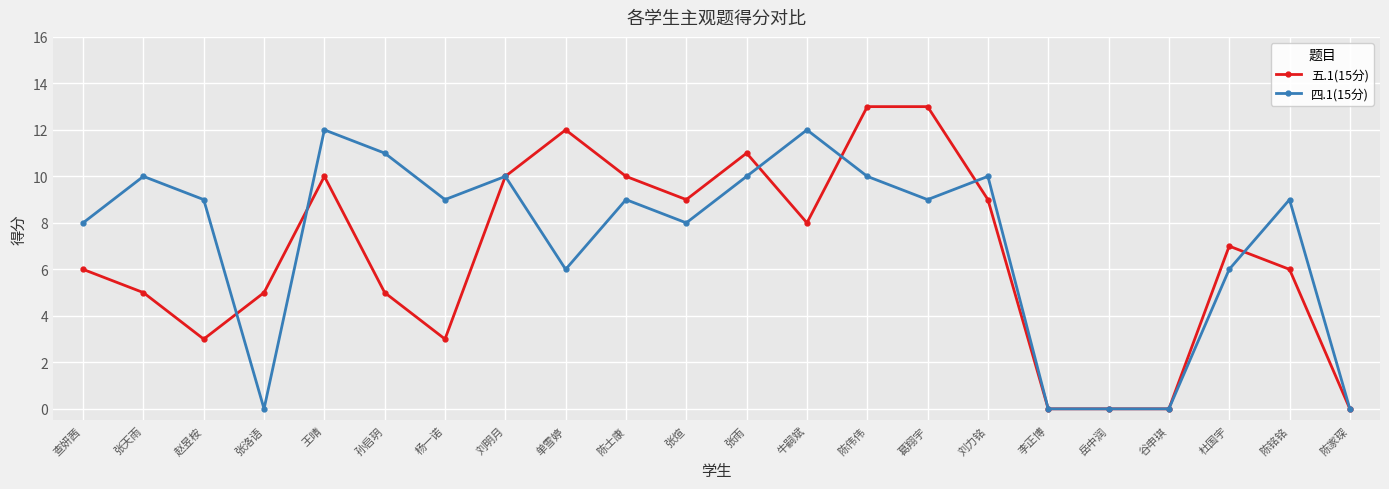

Rank the series by their maximum value, from lowest to highest.

四.1(15分), 五.1(15分)